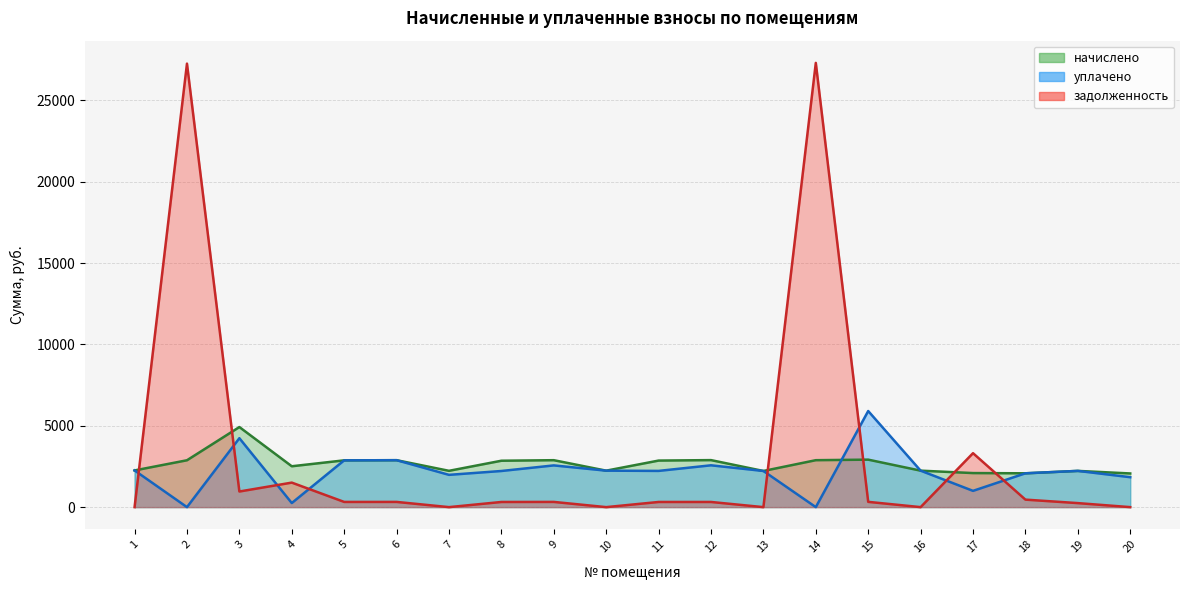

The уплачено series shows 867.8 at 18. True or false?

False